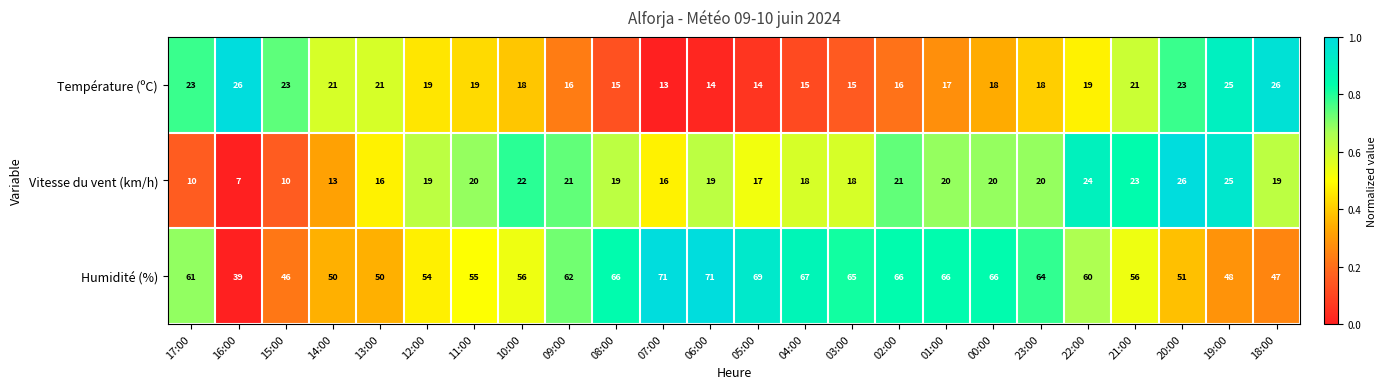

What is the difference between the Vitesse du vent (km/h) values at 10:00 and 06:00?

3